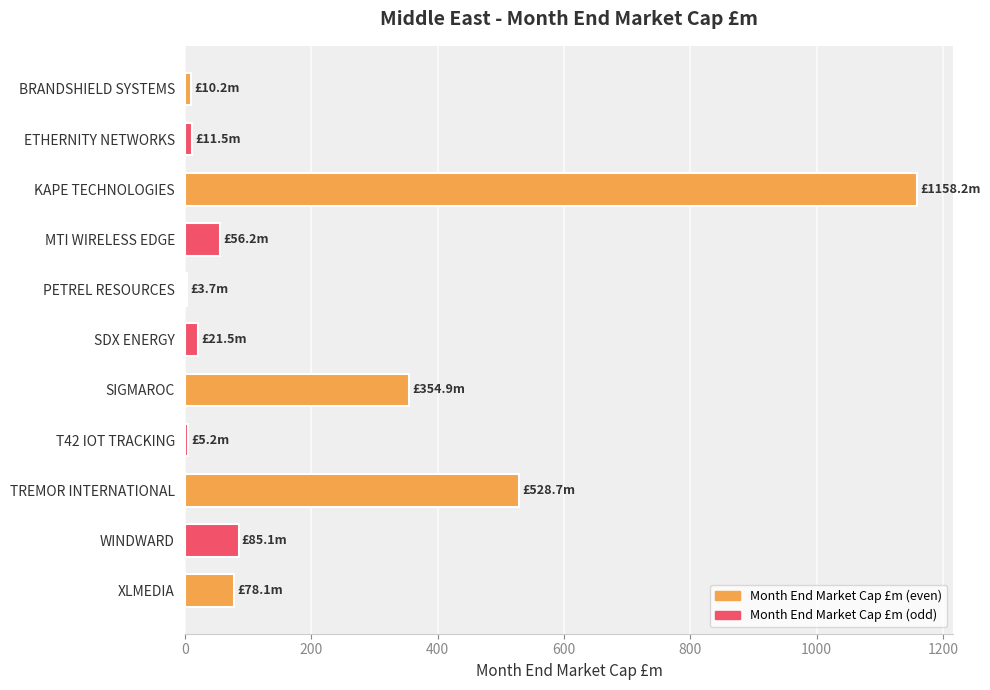

Where is the data nearest to the value 580?

TREMOR INTERNATIONAL